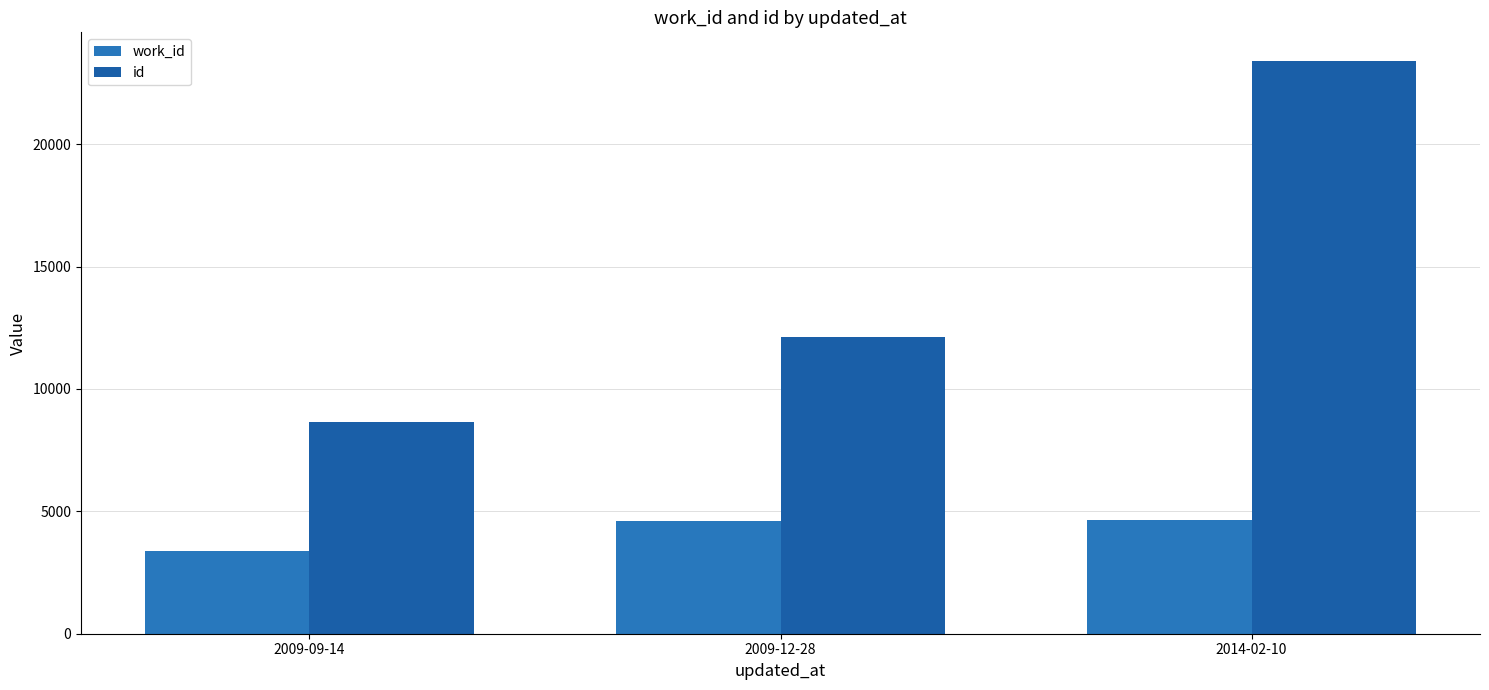

Reading left to right, what are all the values shown in this chart?

work_id: 3381	4602	4641
id: 8660	12119	23403